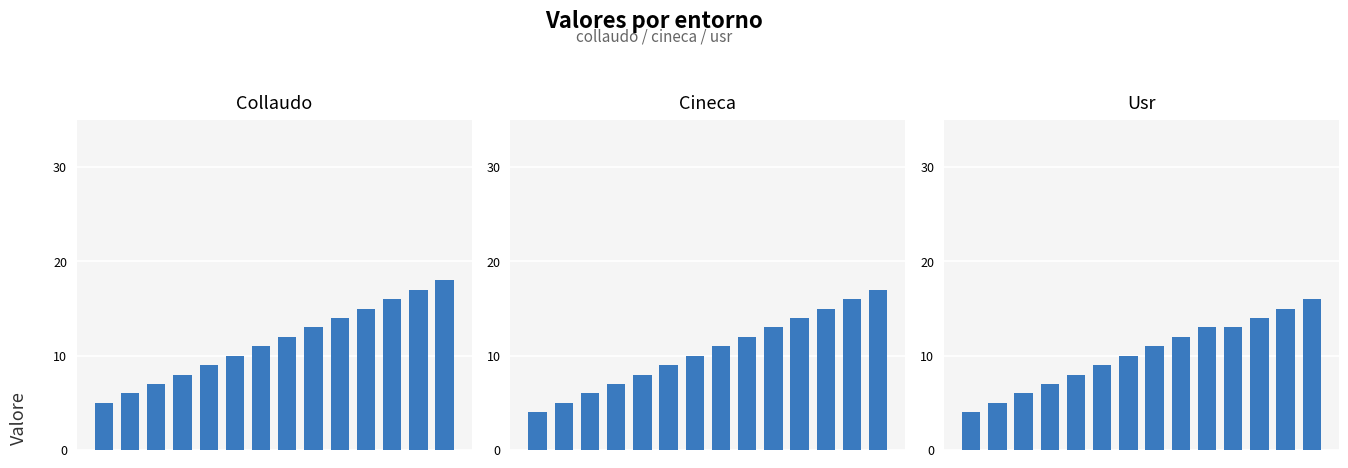

What is the value of the cineca bar at the 11th from the left?

14